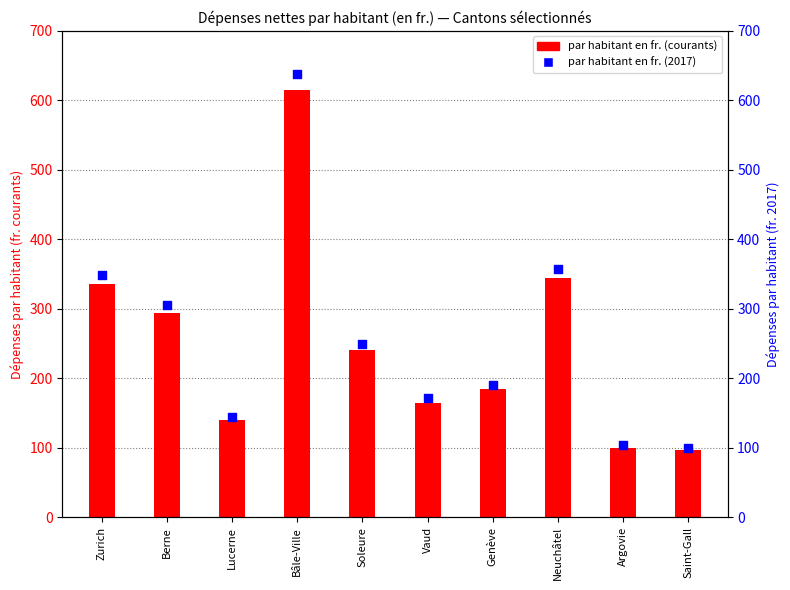

Which series has the widest spread of Y values?

par habitant en fr. (2017)